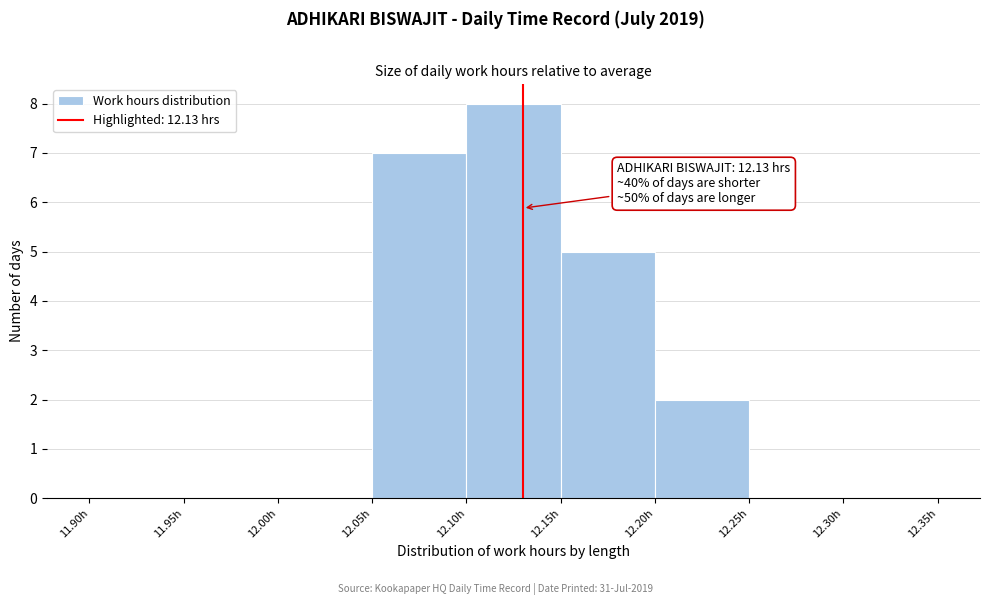

Which range on the x-axis has the tallest bar?

12.10 to 12.15